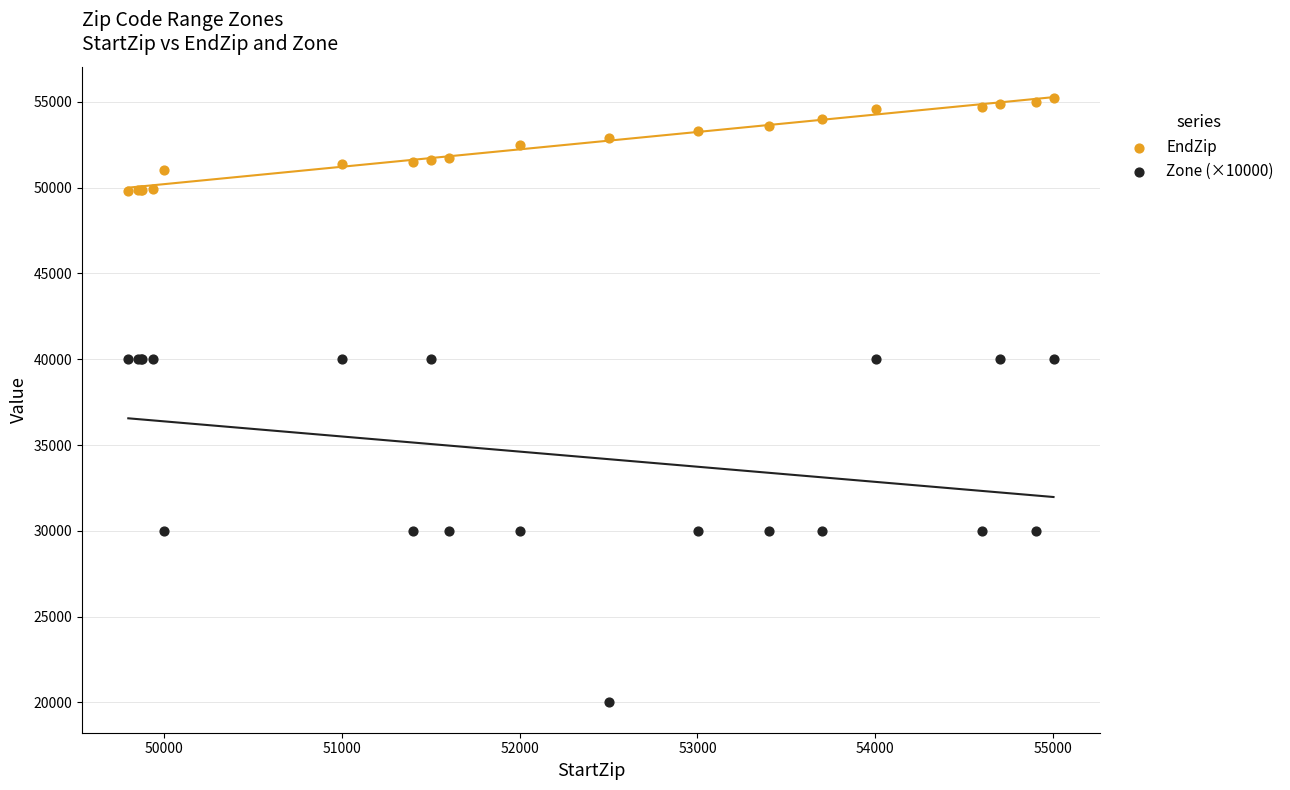

What are all the series names shown in the legend?

EndZip, Zone (×10000)